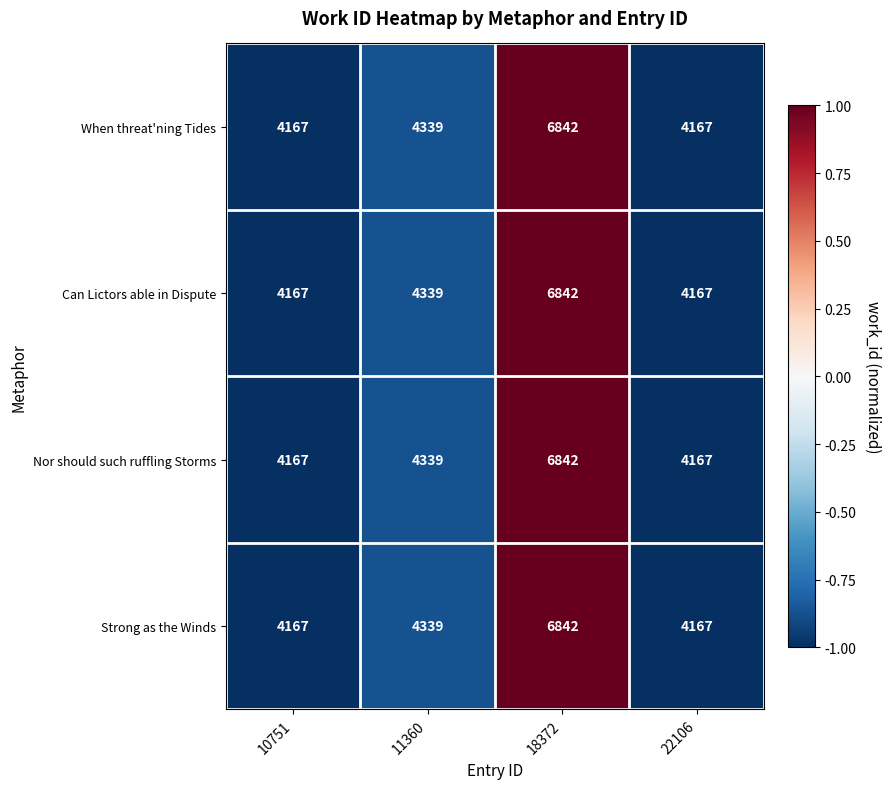

What is the sum of the Nor should such ruffling Storms values at 22106 and 11360?

8506